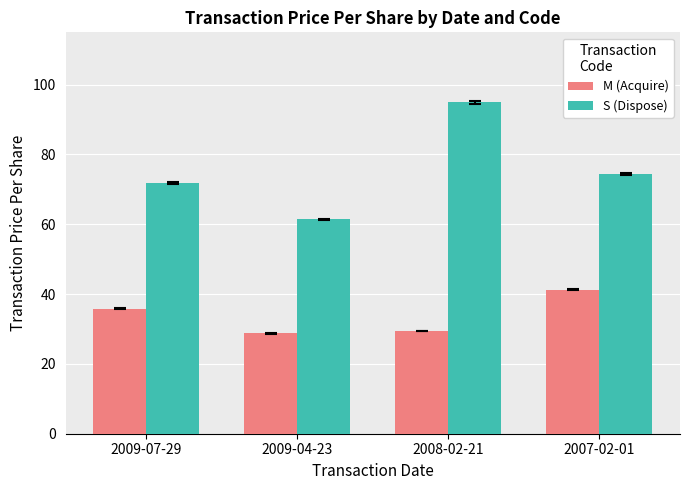

Which series has the largest total across all categories?

S (Dispose)